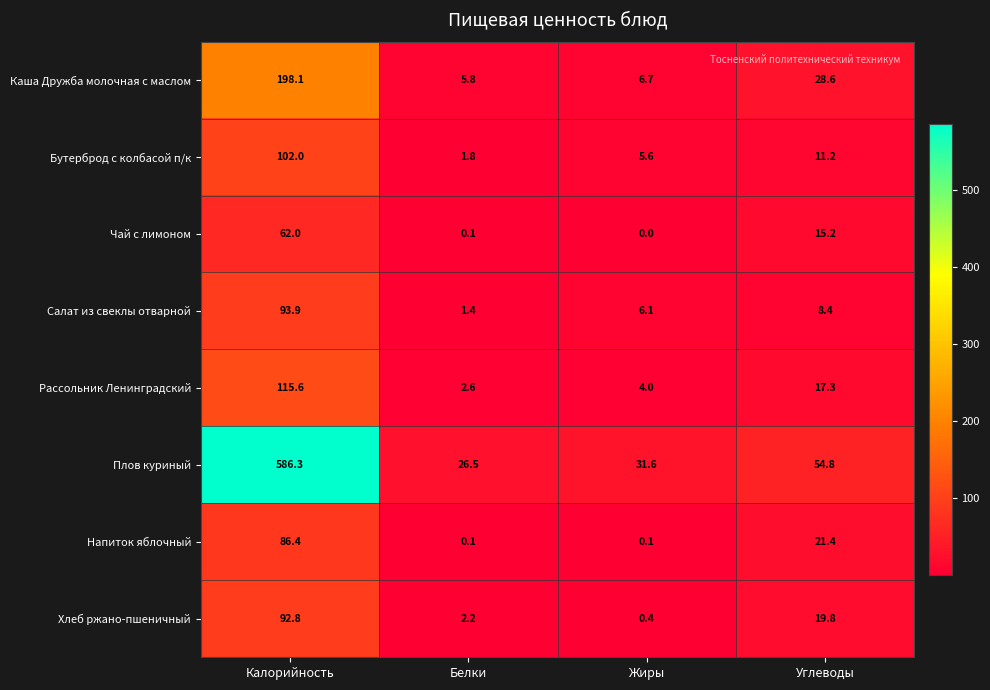

Is it true that Бутерброд с колбасой п/к equals 1.8 at Белки?

True